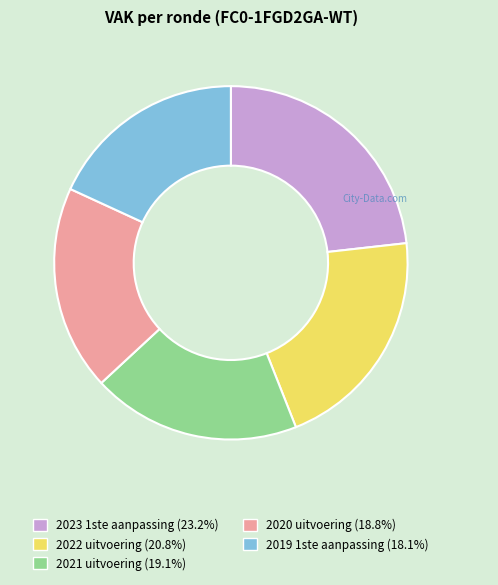

Do 2021 uitvoering (19.1%) and 2019 1ste aanpassing (18.1%) together represent more than half of the pie?

No